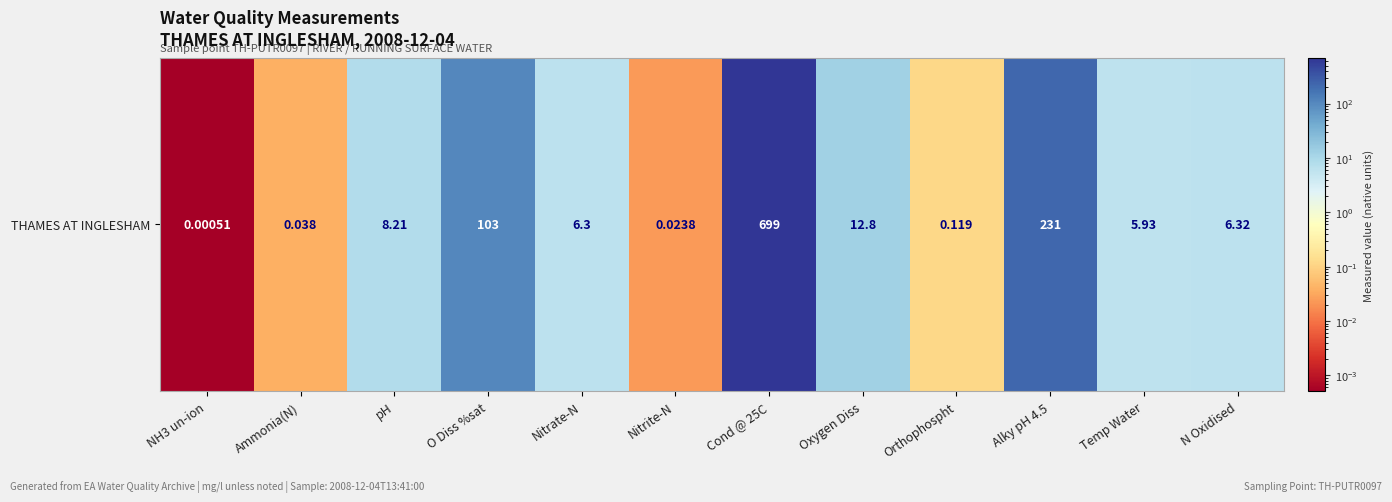

At which category does the chart reach its minimum across all series?

NH3 un-ion